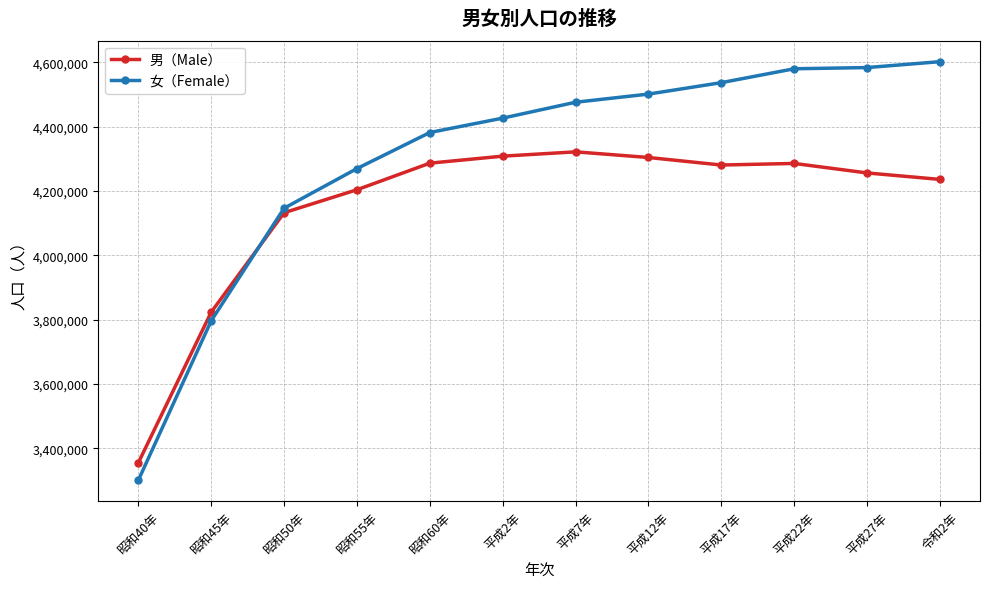

Rank the series by their maximum value, from lowest to highest.

男（Male）, 女（Female）